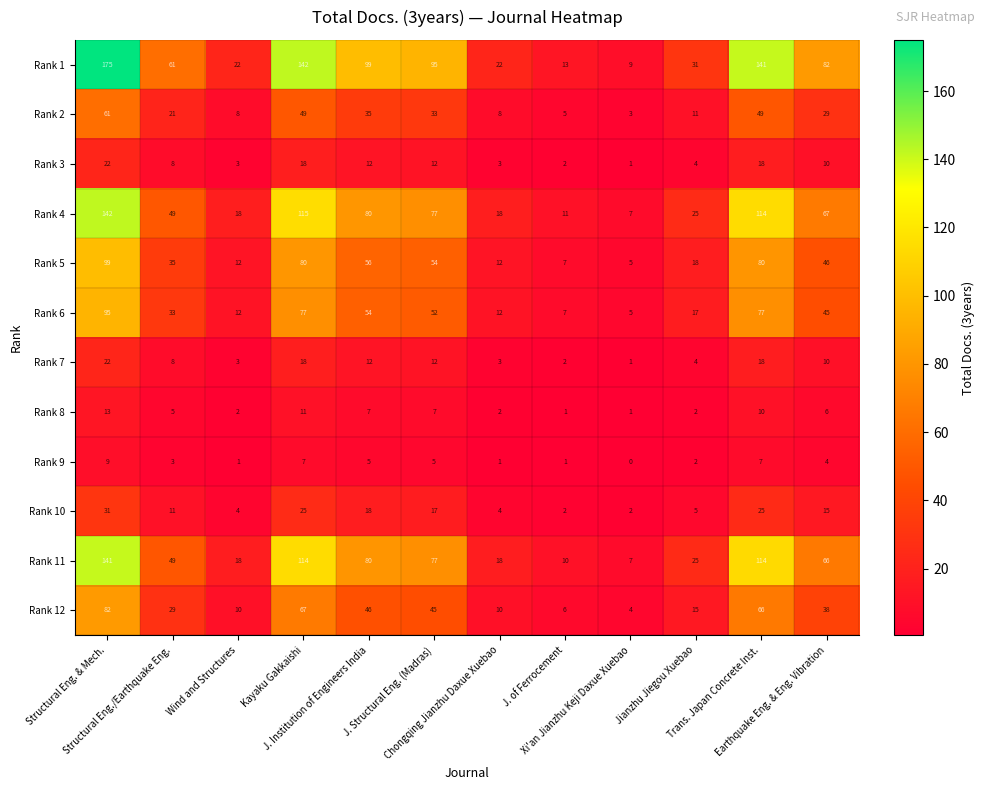

Count the Rank 9 values in the range 1 to 7.

10